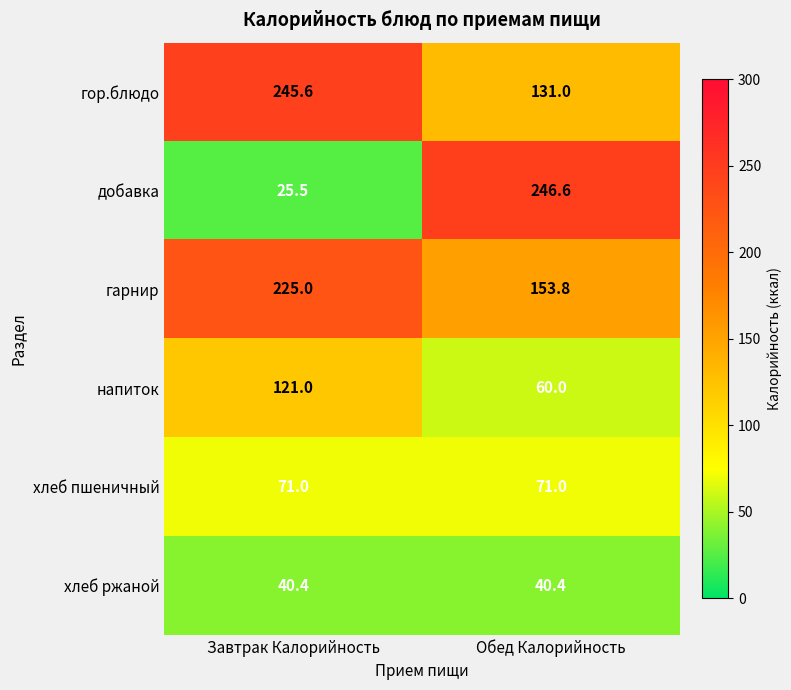

The гарнир series shows 71.4 at Обед Калорийность. True or false?

False